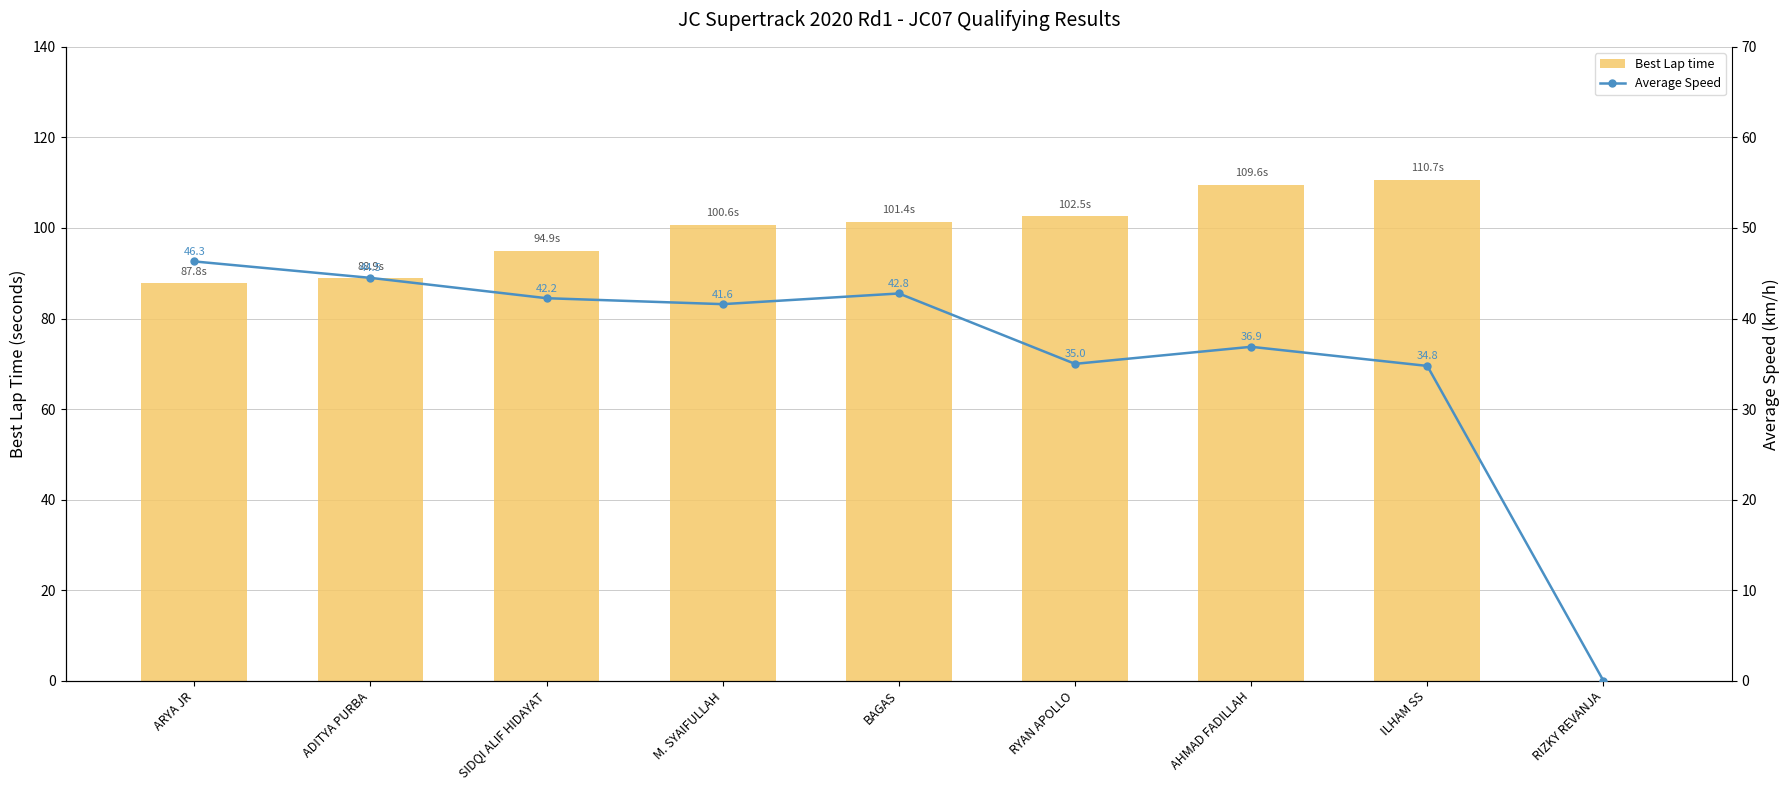

List the series in order of their overall mean, lowest first.

Average Speed, Best Lap time